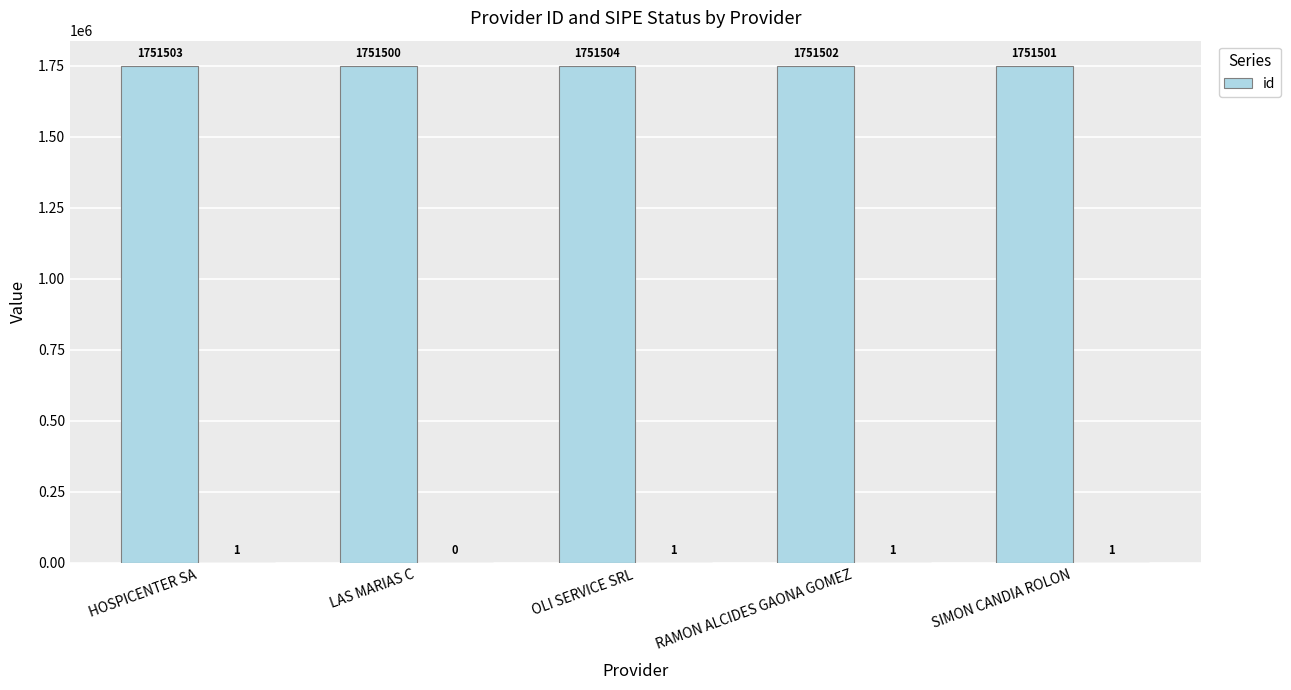

Read the value at OLI SERVICE SRL.

1751504